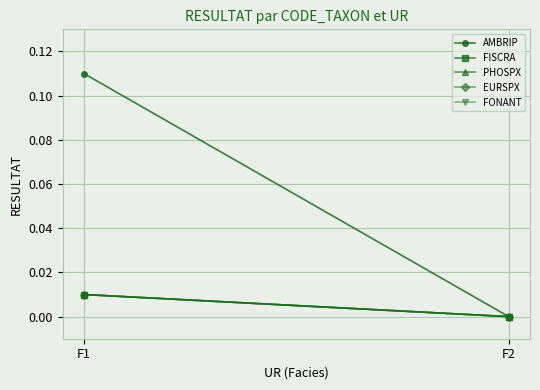

How many series are shown in this chart?

5